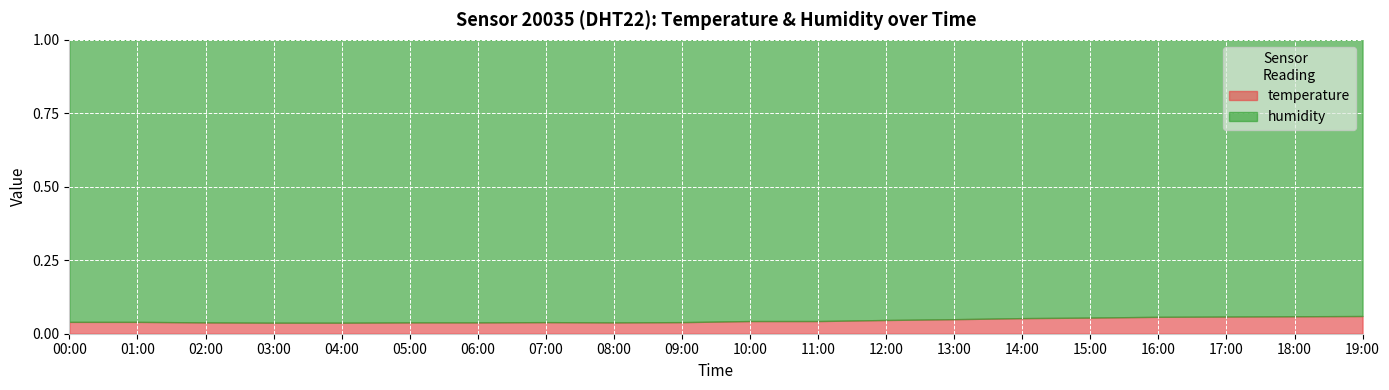

What is the label of the 12th point from the right?

08:00